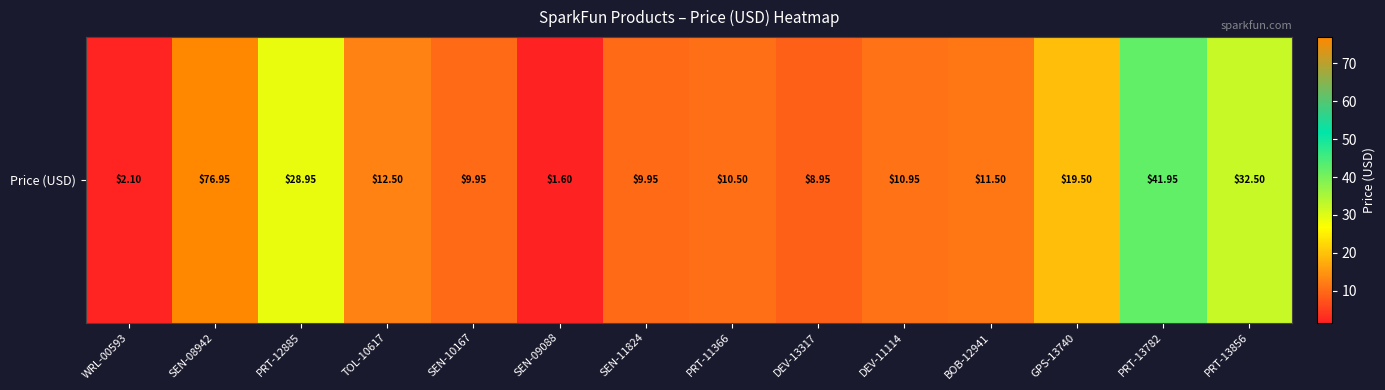

Rank the categories by value from highest to lowest.

SEN-08942, PRT-13782, PRT-13856, PRT-12885, GPS-13740, TOL-10617, BOB-12941, DEV-11114, PRT-11366, SEN-10167, SEN-11824, DEV-13317, WRL-00593, SEN-09088